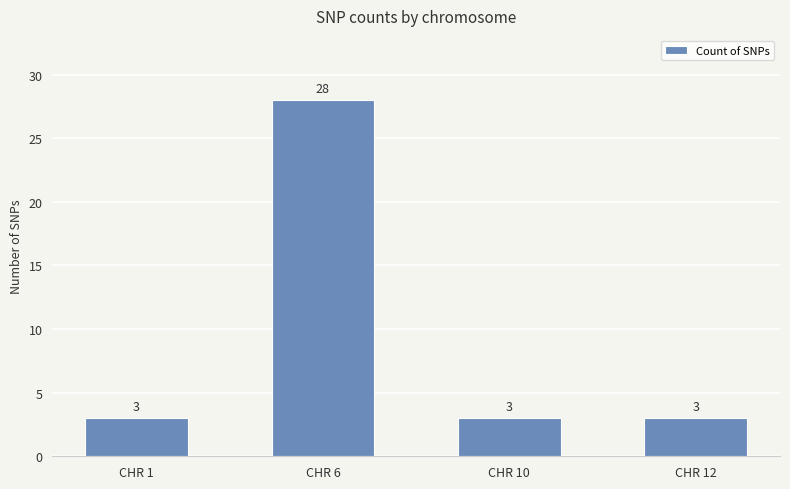

Is it true that the value at CHR 10 is 3?

True